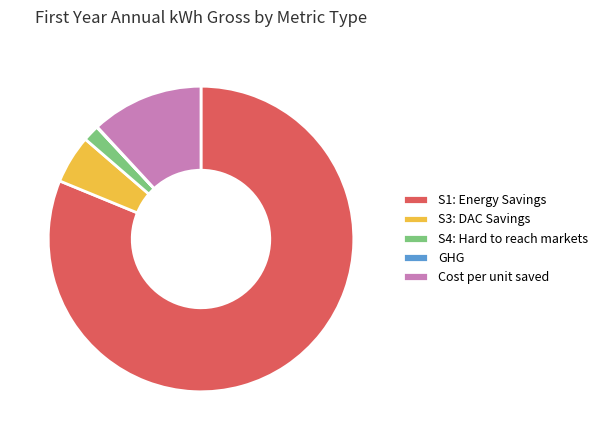

The S3: DAC Savings slice represents 1% of the pie. True or false?

False